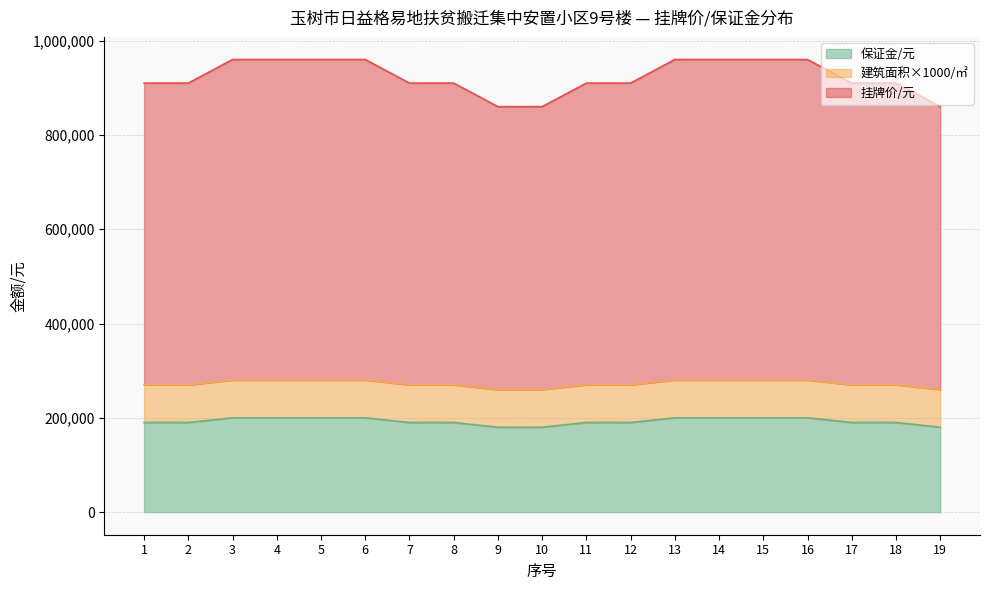

At which category is the sum across all series the highest?

3